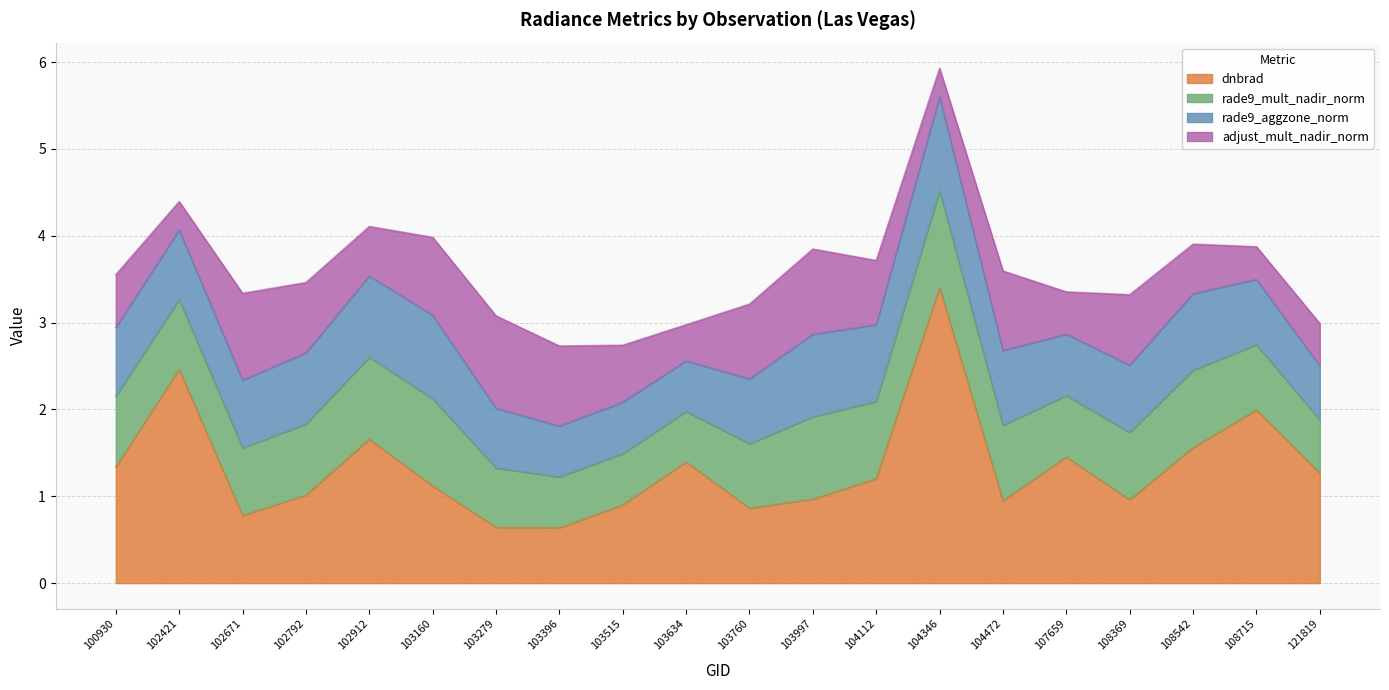

How many categories are shown in the chart?

20